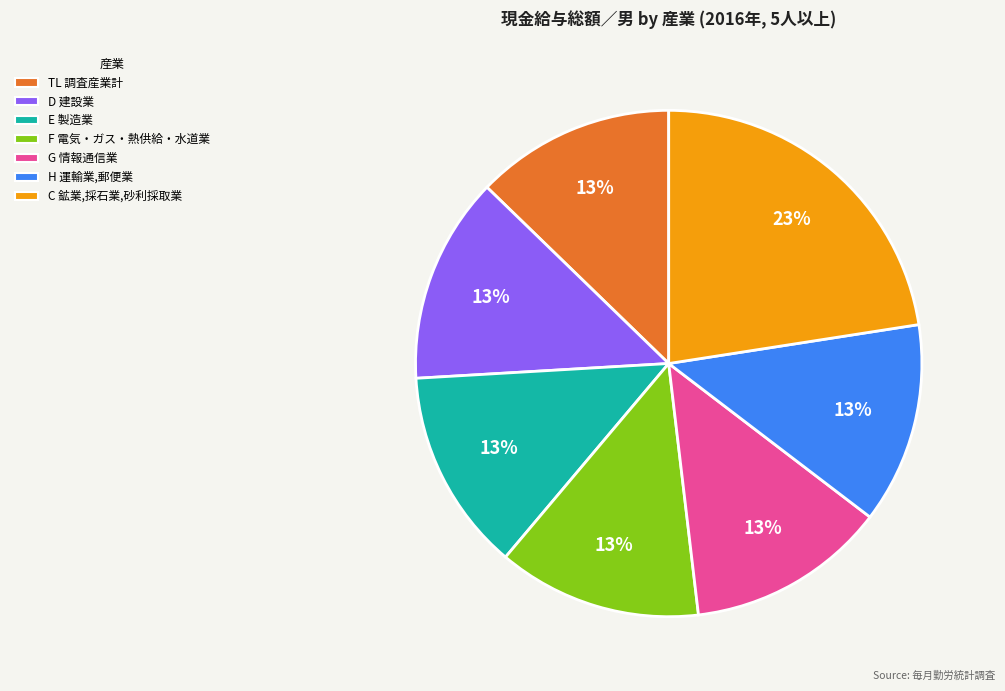

Which has a higher value, C 鉱業,採石業,砂利採取業 or G 情報通信業?

C 鉱業,採石業,砂利採取業